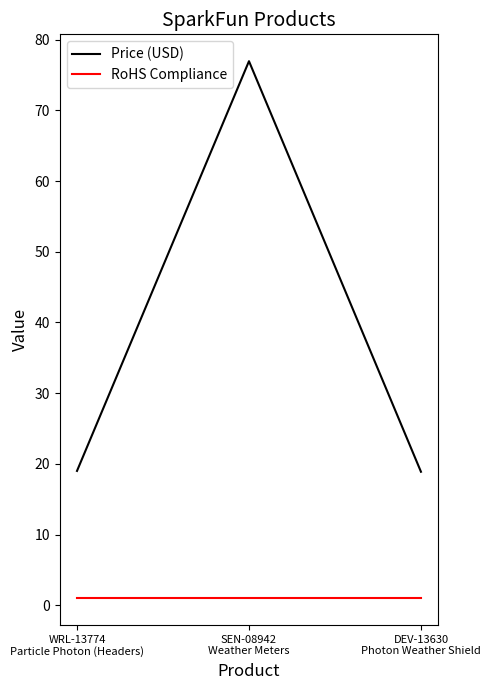

What is the maximum value shown in the chart?

77.0